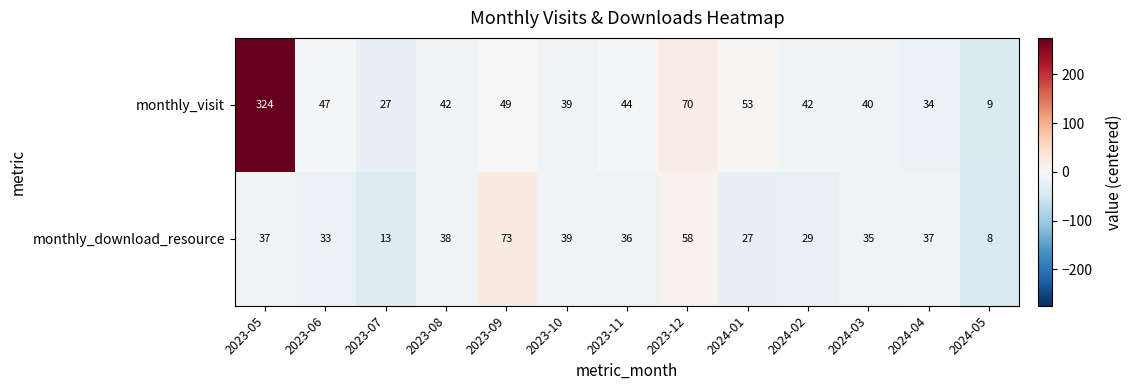

How many categories are shown in the chart?

13